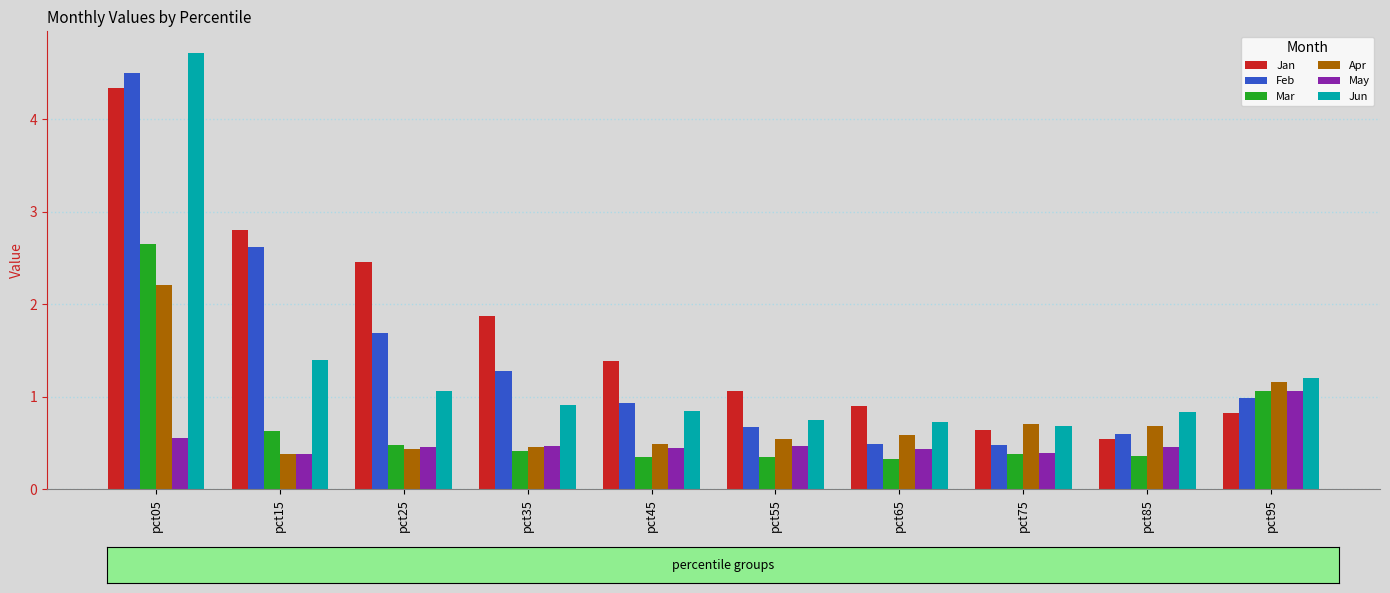

What are all the series names shown in the legend?

Jan, Feb, Mar, Apr, May, Jun